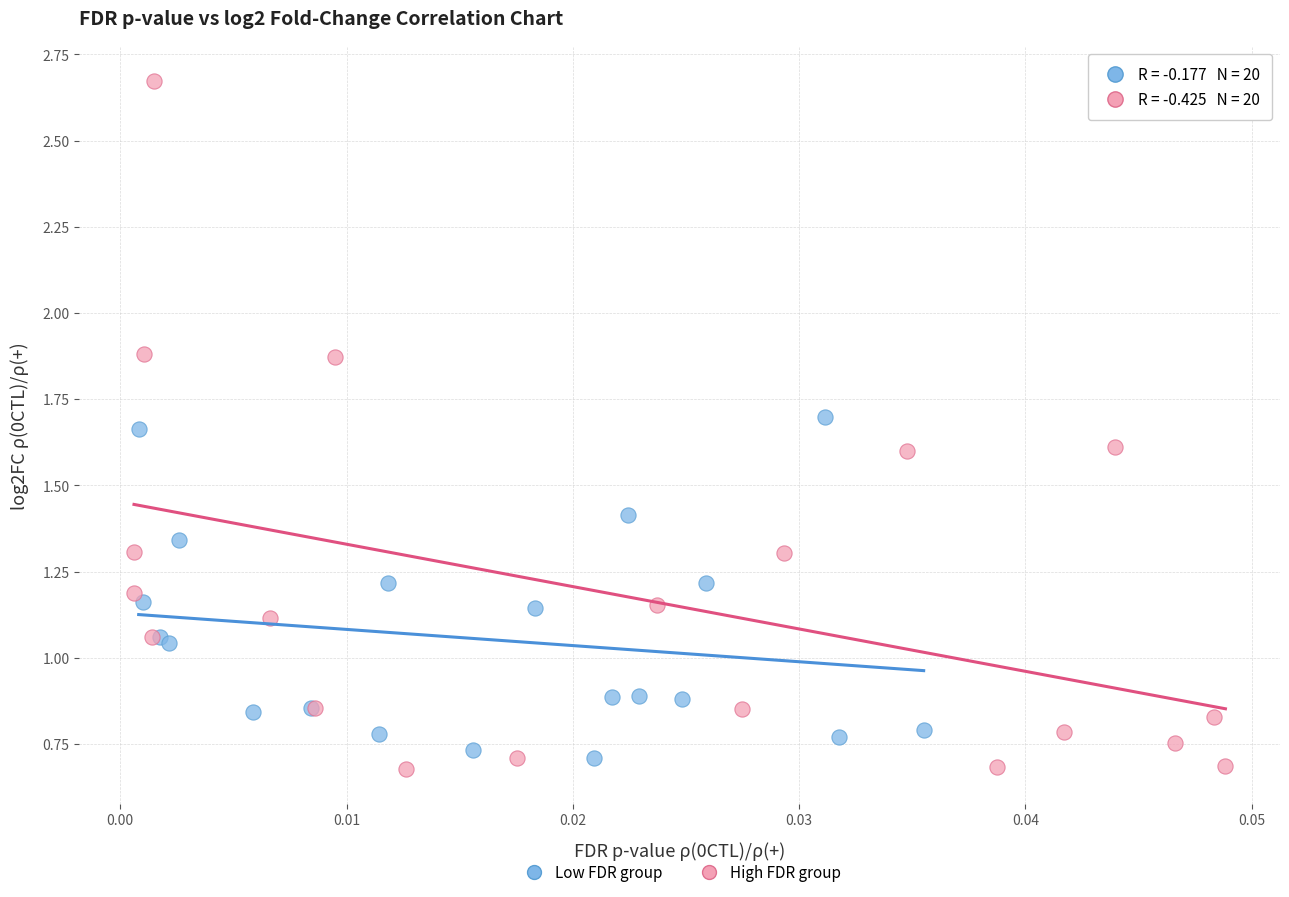

Which series has the widest spread of Y values?

High FDR group